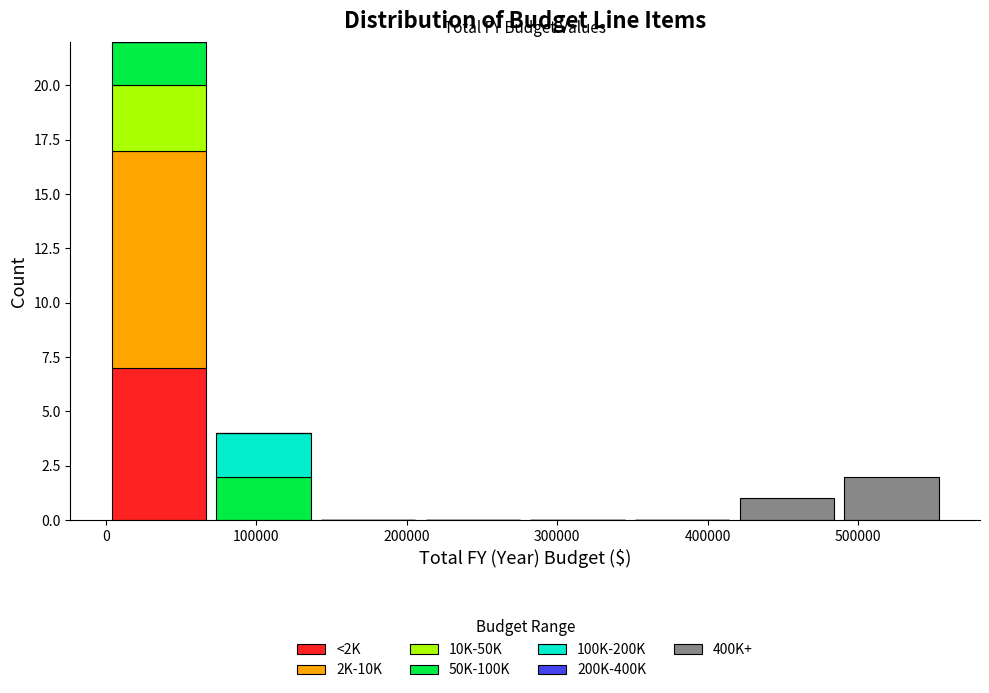

Reading left to right, list every stacked bar in this chart as the range it spans on the x-axis followed by its total height. Neither the bar edges nor the heights are printed on the chart, so give them approximately, as read against the axes.

0 to 70000: 22
70000 to 140000: 4
140000 to 210000: 0
210000 to 280000: 0
280000 to 350000: 0
350000 to 420000: 0
420000 to 490000: 1
490000 to 560000: 2